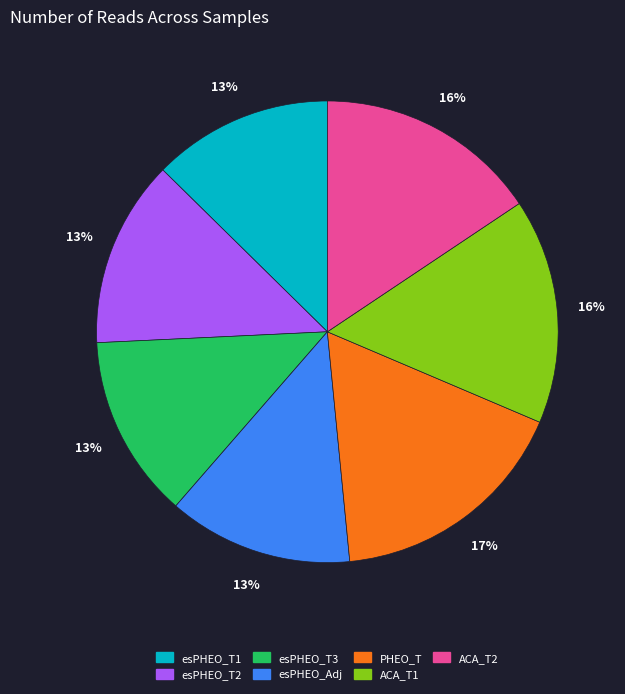

Is the sum of esPHEO_T1 and ACA_T2 greater than half?

No